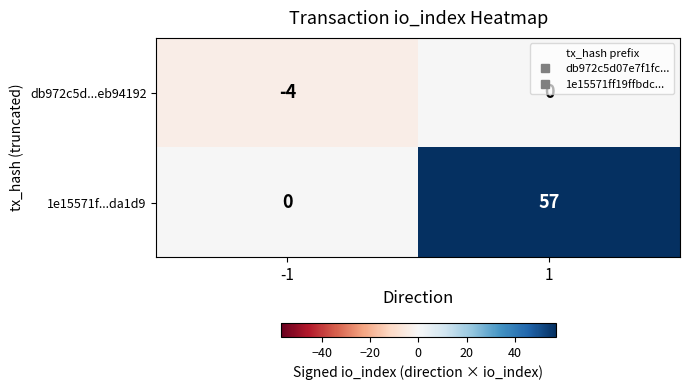

True or false: 1e15571f...da1d9 has a value of 57 at 1.

True